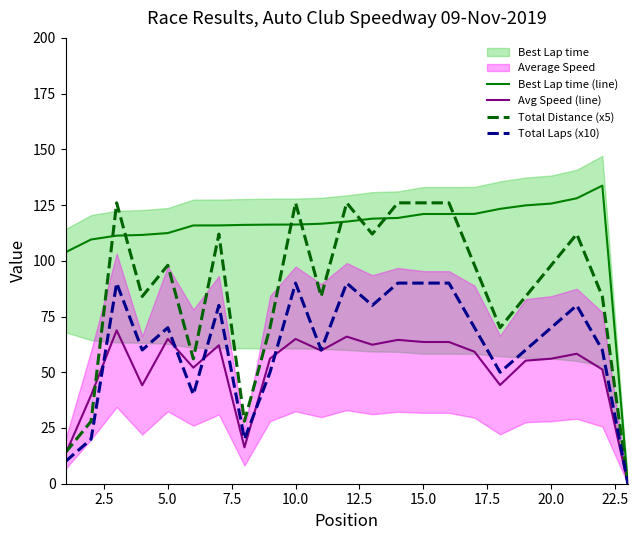

Reading right to left, transcribe all the data shown in this chart.

Best Lap time (line): 0.0	133.7	128.1	125.7	124.9	123.3	121.0	121.0	121.0	119.2	118.9	117.6	116.6	116.3	116.2	116.1	115.9	115.9	112.4	111.6	111.3	109.6	103.8
Avg Speed (line): 0.0	51.3	58.3	56.1	55.2	44.3	59.2	63.6	63.6	64.5	62.4	66.0	59.7	64.9	56.1	16.3	62.1	52.1	65.0	44.2	68.8	39.7	13.4
Total Distance (x5): 0.0	84.0	112.0	98.0	84.0	70.0	98.0	126.0	126.0	126.0	112.0	126.0	84.0	126.0	70.0	28.0	112.0	56.0	98.0	84.0	126.0	28.0	14.0
Total Laps (x10): 0.0	60.0	80.0	70.0	60.0	50.0	70.0	90.0	90.0	90.0	80.0	90.0	60.0	90.0	50.0	20.0	80.0	40.0	70.0	60.0	90.0	20.0	10.0